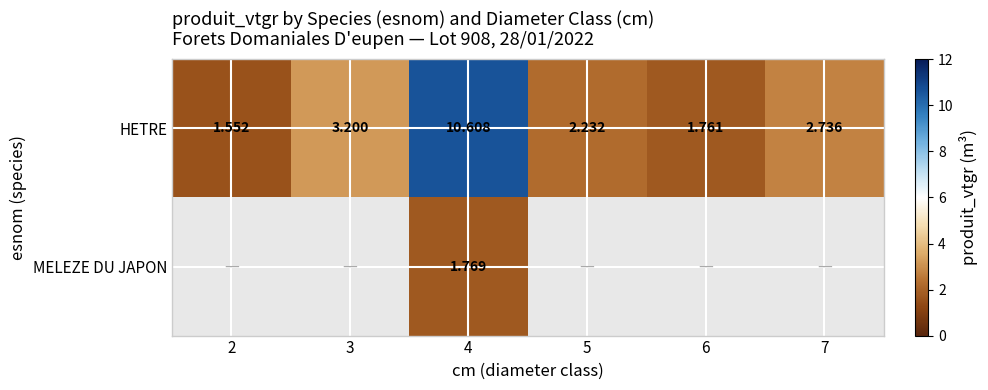

What is the sum of the HETRE values at 4 and 7?

13.3